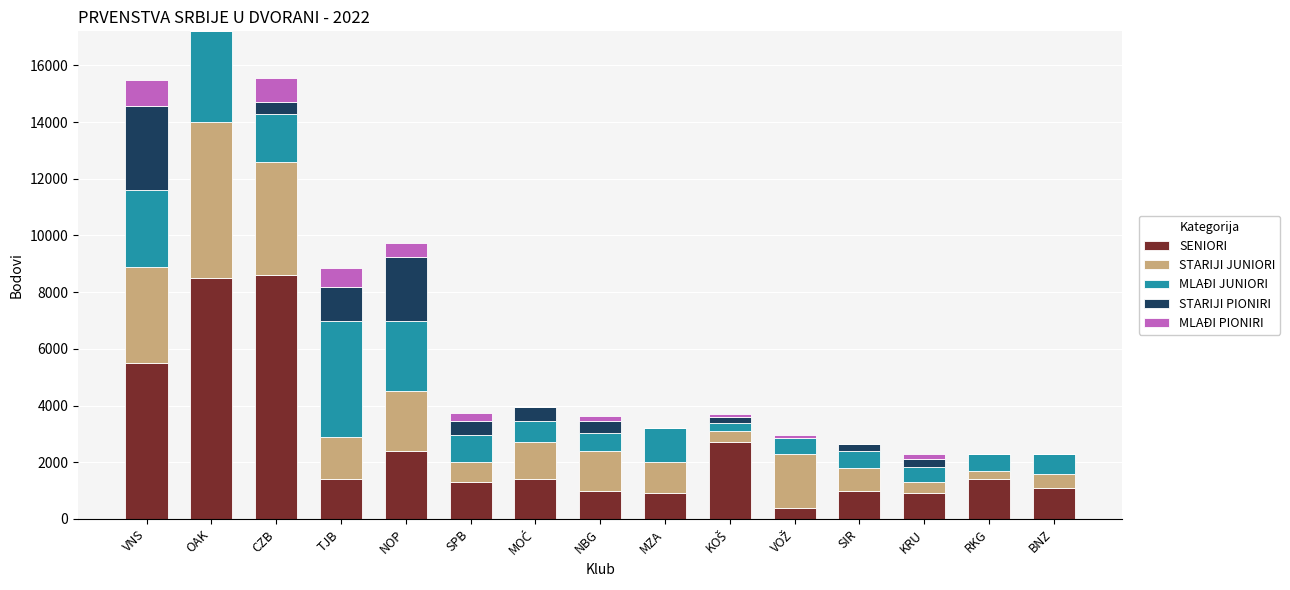

What value does the SENIORI series have at CZB?

8600